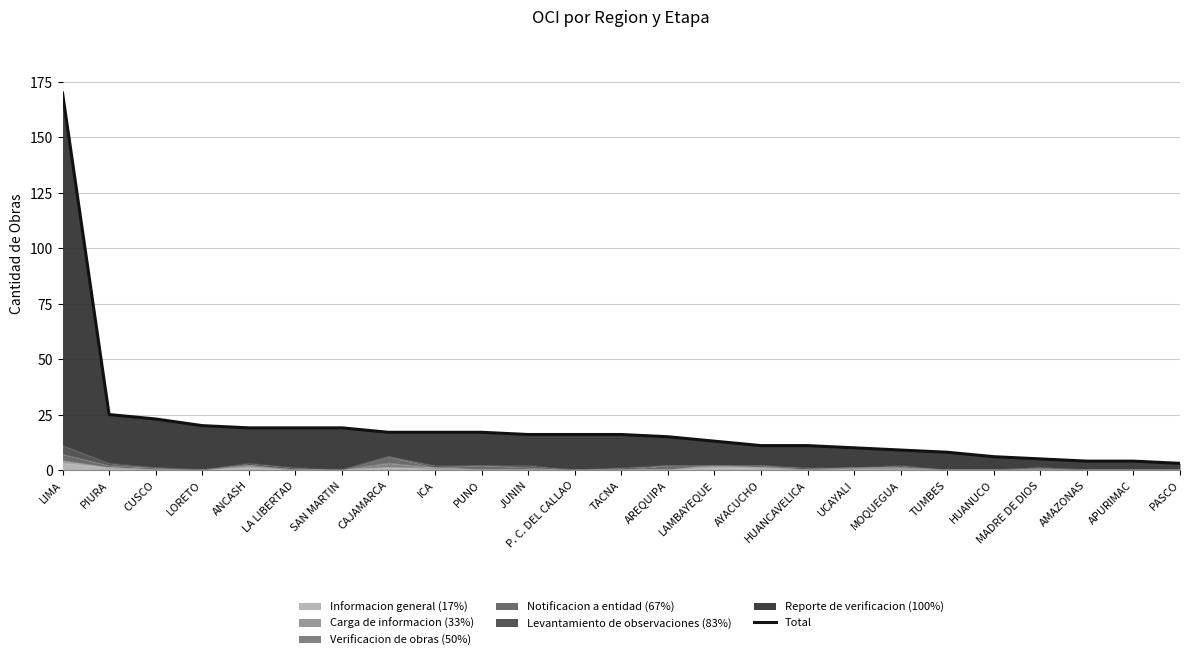

Count the number of categories in the chart.

25